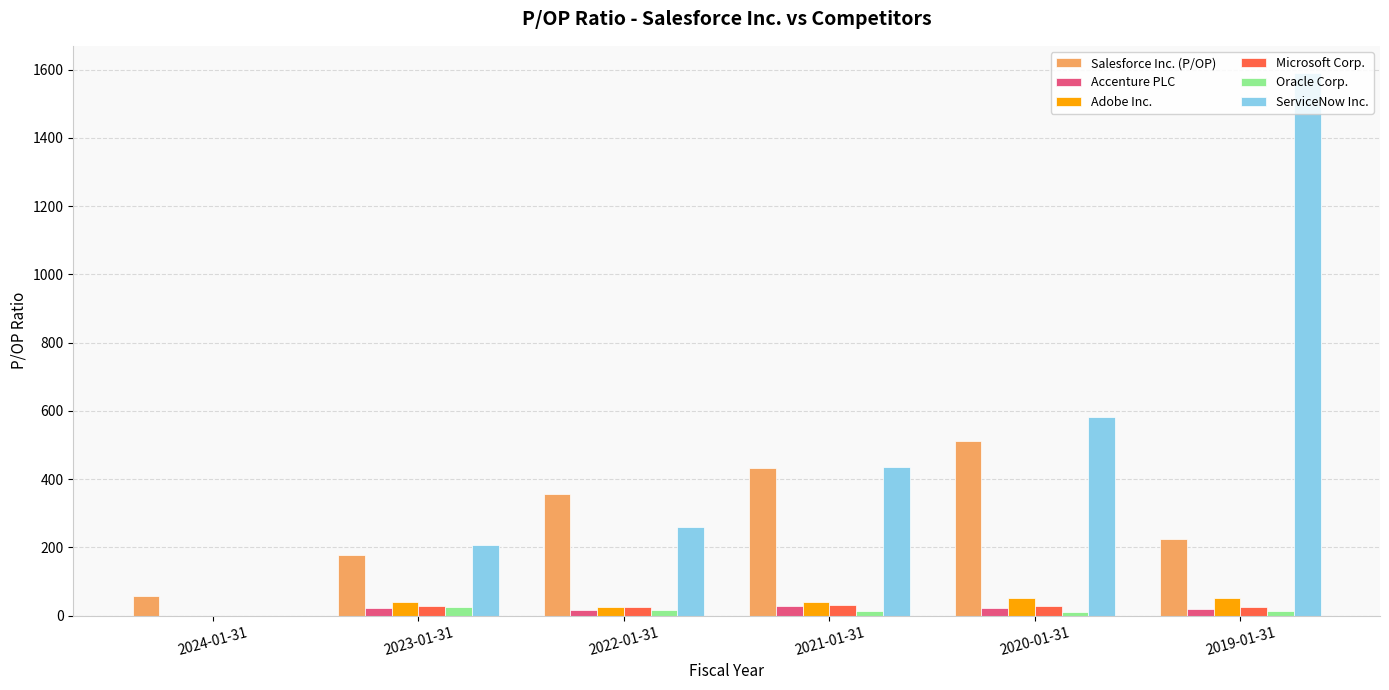

What is the approximate value of Adobe Inc. at 2022-01-31?

25.9